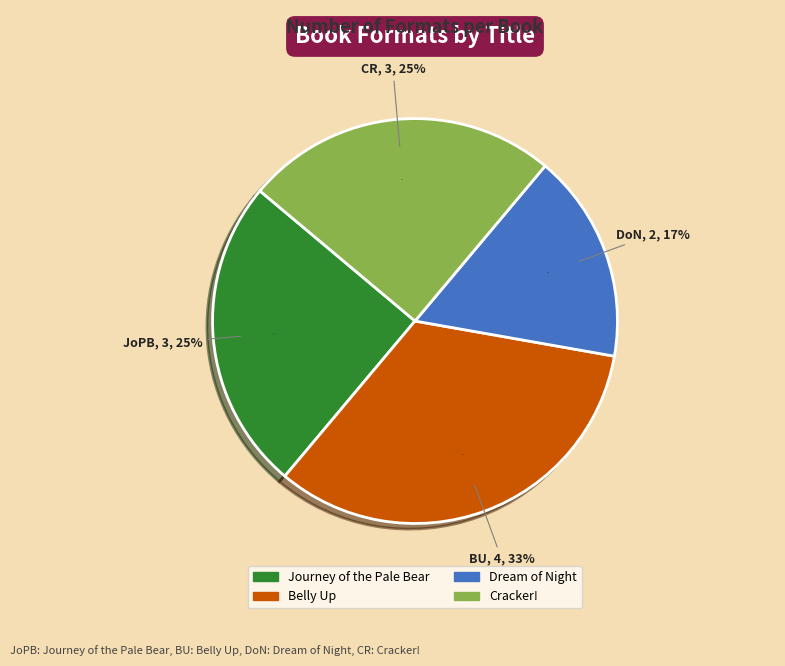

Is there a majority slice in this chart?

No